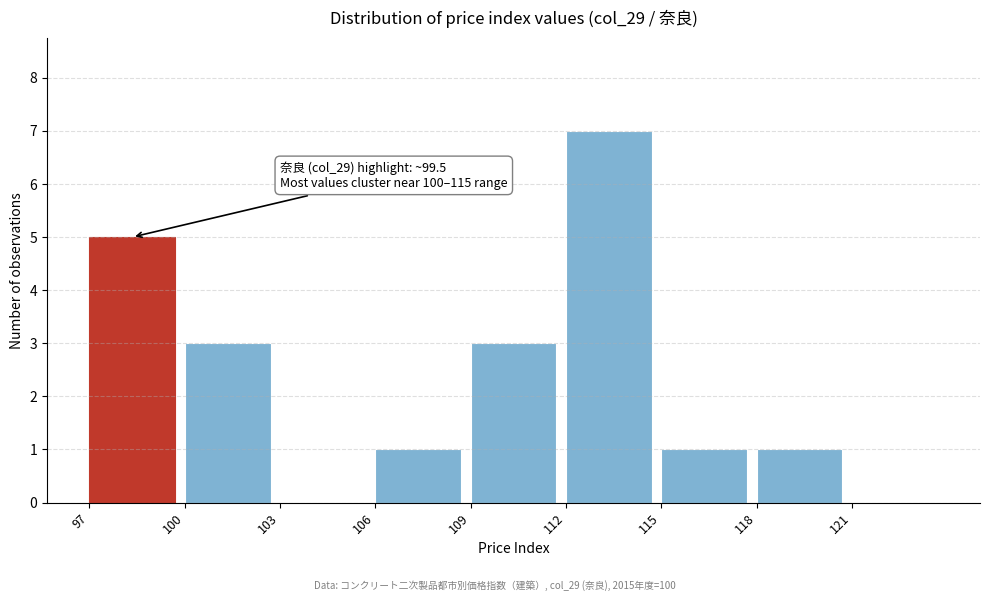

Over which range of the x-axis is the bar tallest?

112 to 115